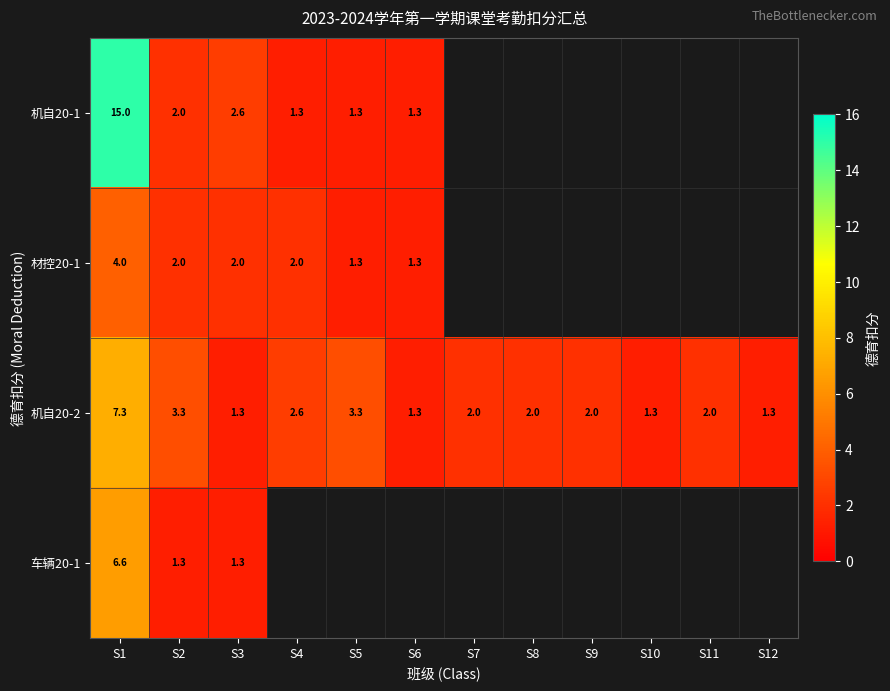

Rank the series at S1 from lowest to highest value.

材控20-1, 车辆20-1, 机自20-2, 机自20-1